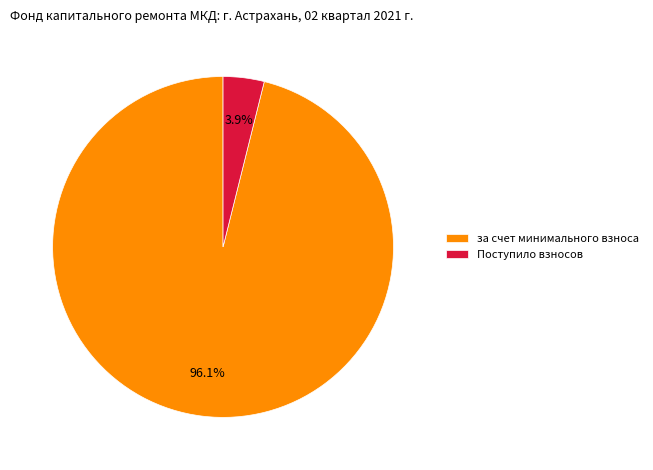

Is the sum of за счет минимального взноса and Поступило взносов greater than half?

Yes